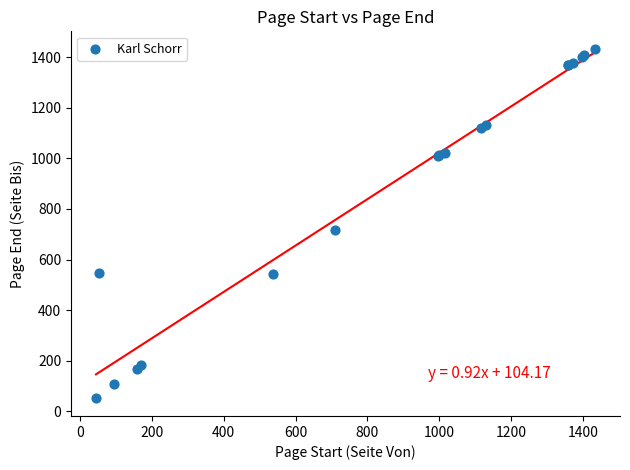

What Y value in the scatter plot is closest to 742?

715